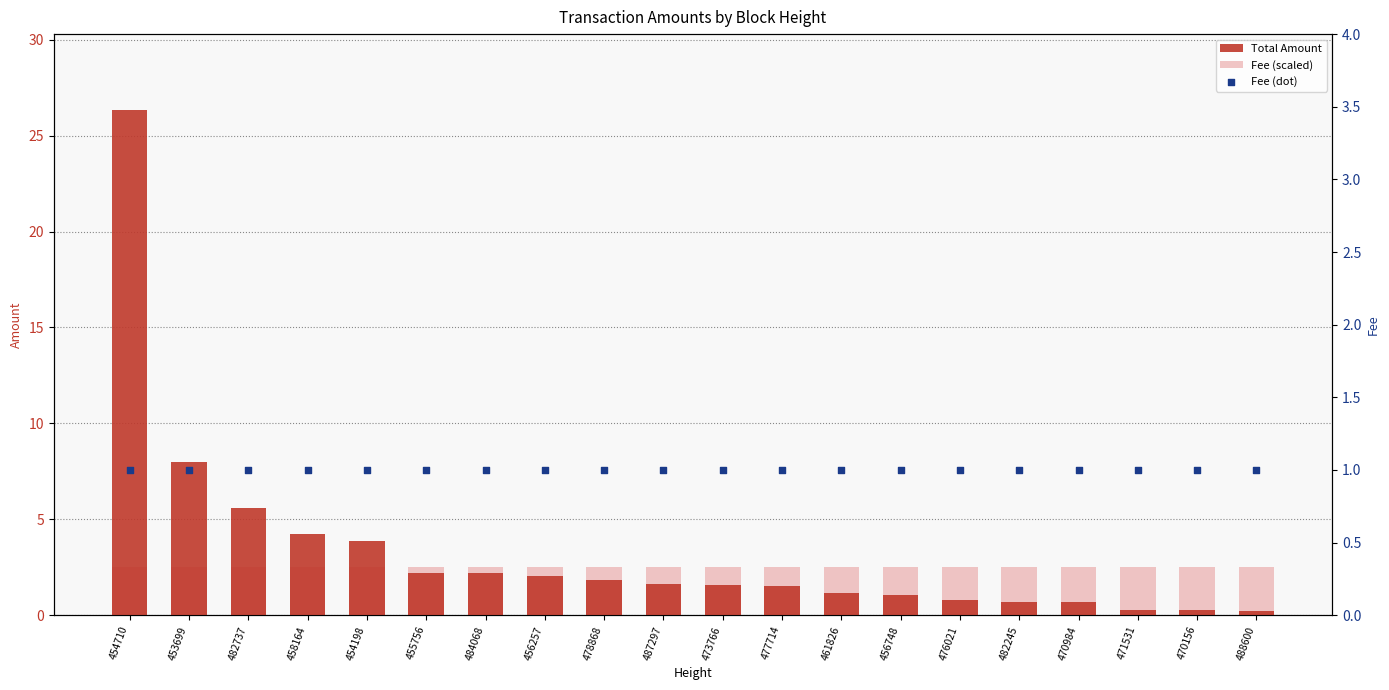

At how many categories does at least one series exceed 21?

1